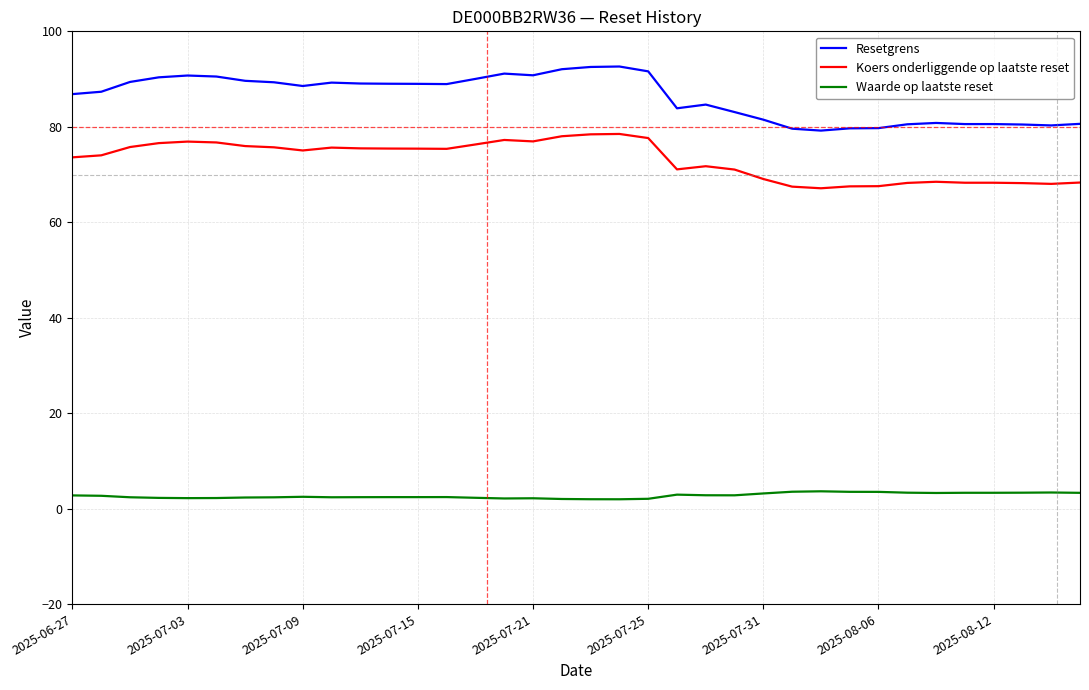

Which series has the largest total across all categories?

Resetgrens